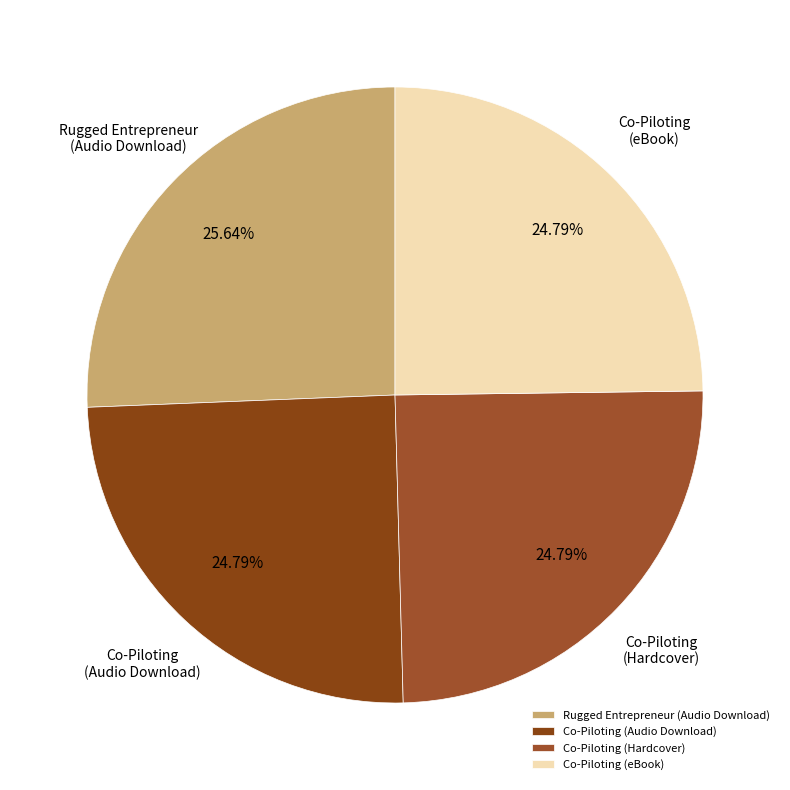

Does Co-Piloting (eBook) represent more than half of the total?

No